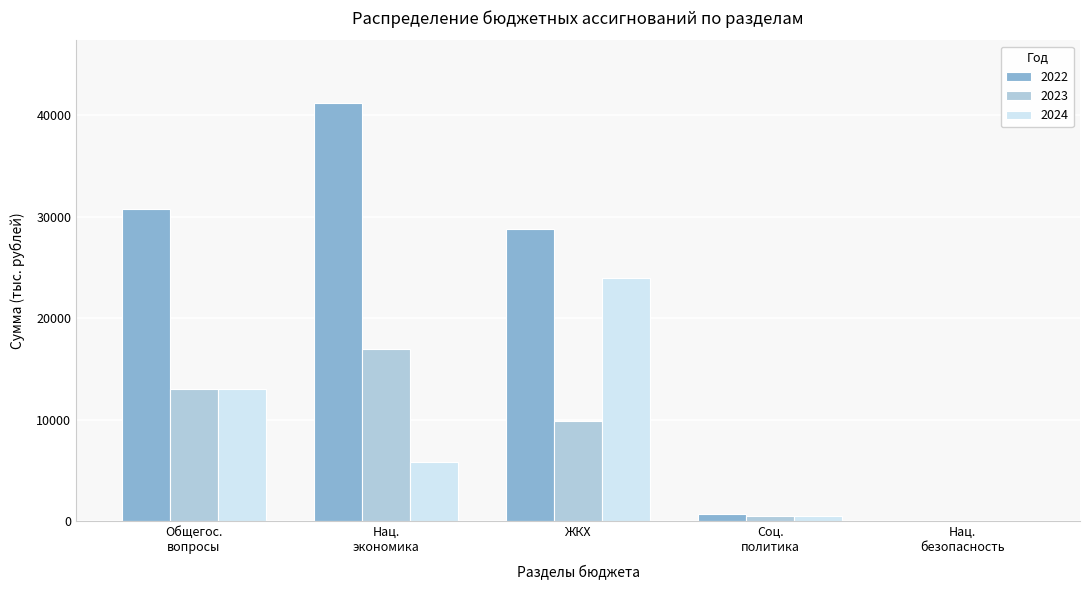

Which series has the largest total across all categories?

2022